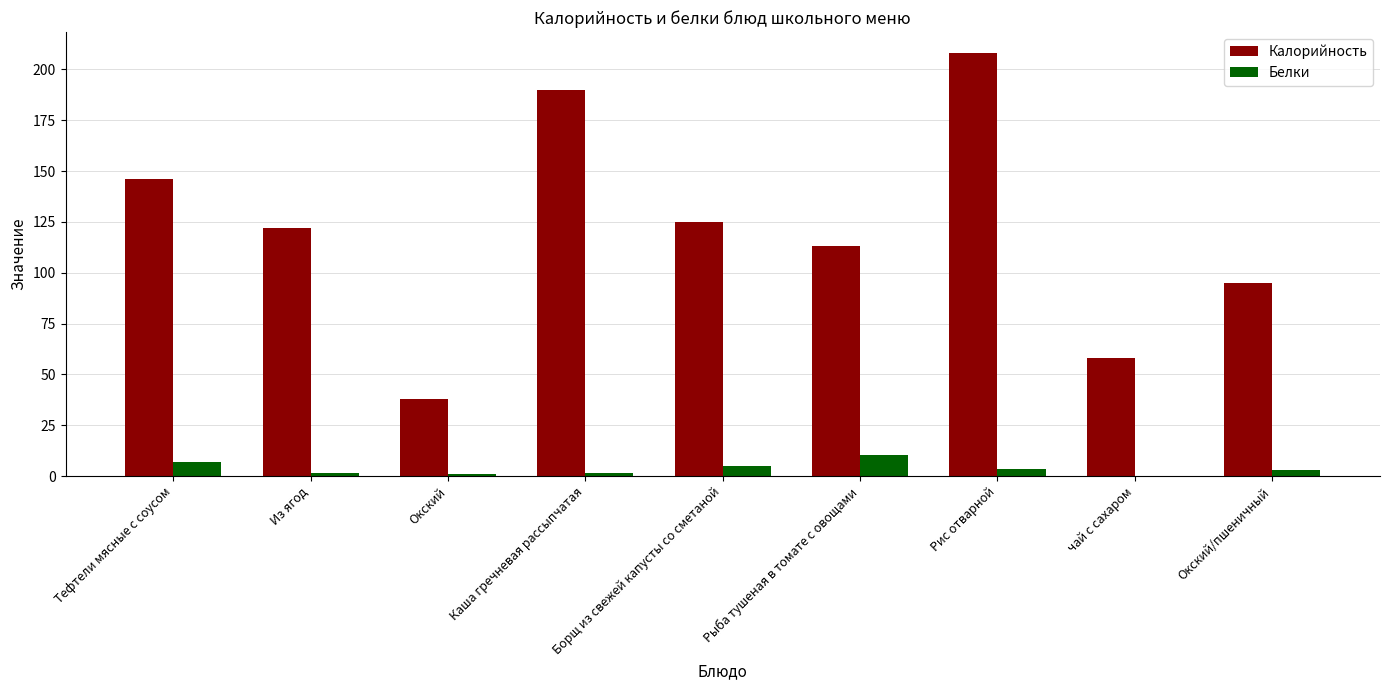

True or false: Калорийность has a value of 69.6 at Из ягод.

False